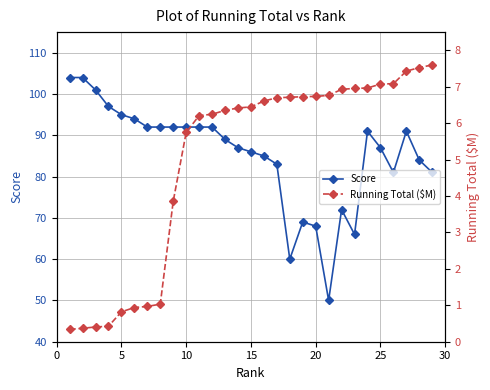

Rank the series by their maximum value, from lowest to highest.

Running Total ($M), Score